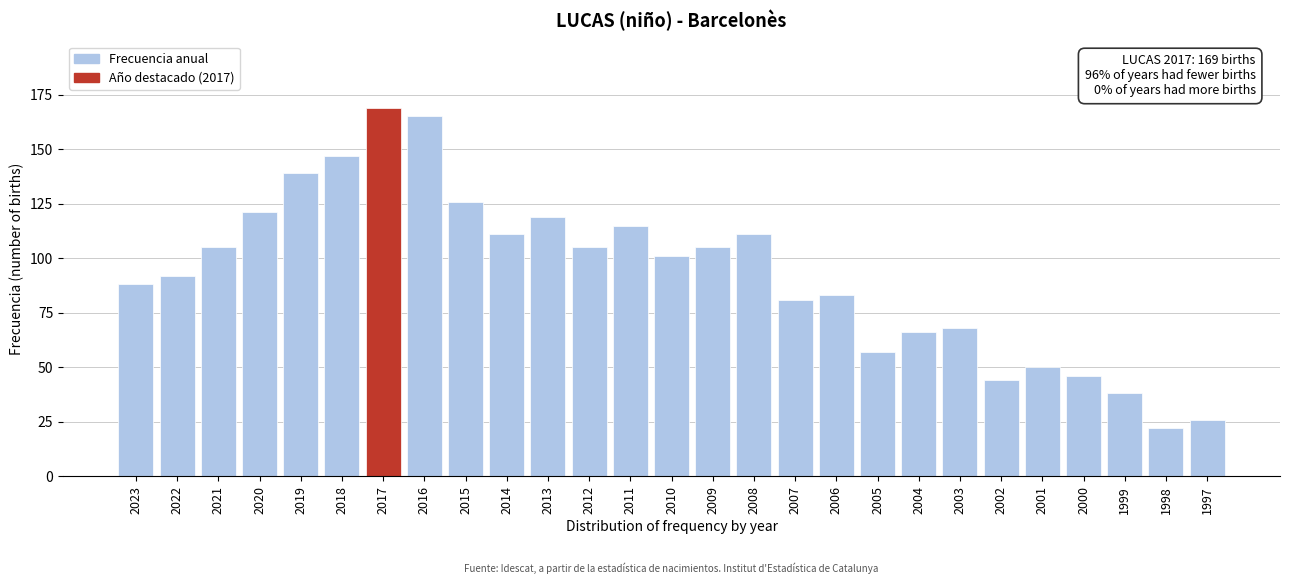

Reading left to right, what are all the values shown in this chart?

88	92	105	121	139	147	169	165	126	111	119	105	115	101	105	111	81	83	57	66	68	44	50	46	38	22	26